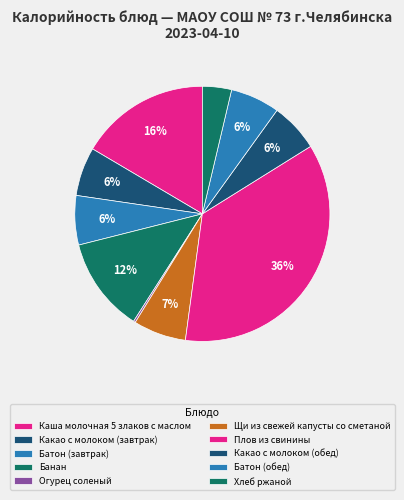

To the nearest percent, what is the difference between the Хлеб ржаной and Щи из свежей капусты со сметаной slice percentages?

3%